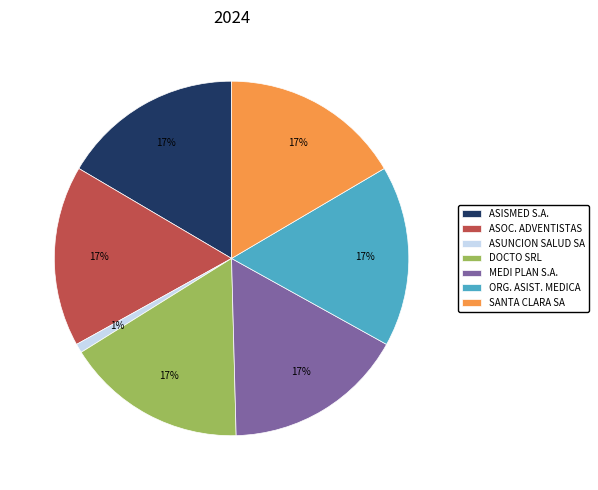

Do MEDI PLAN S.A. and ASUNCION SALUD SA together represent more than half of the pie?

No